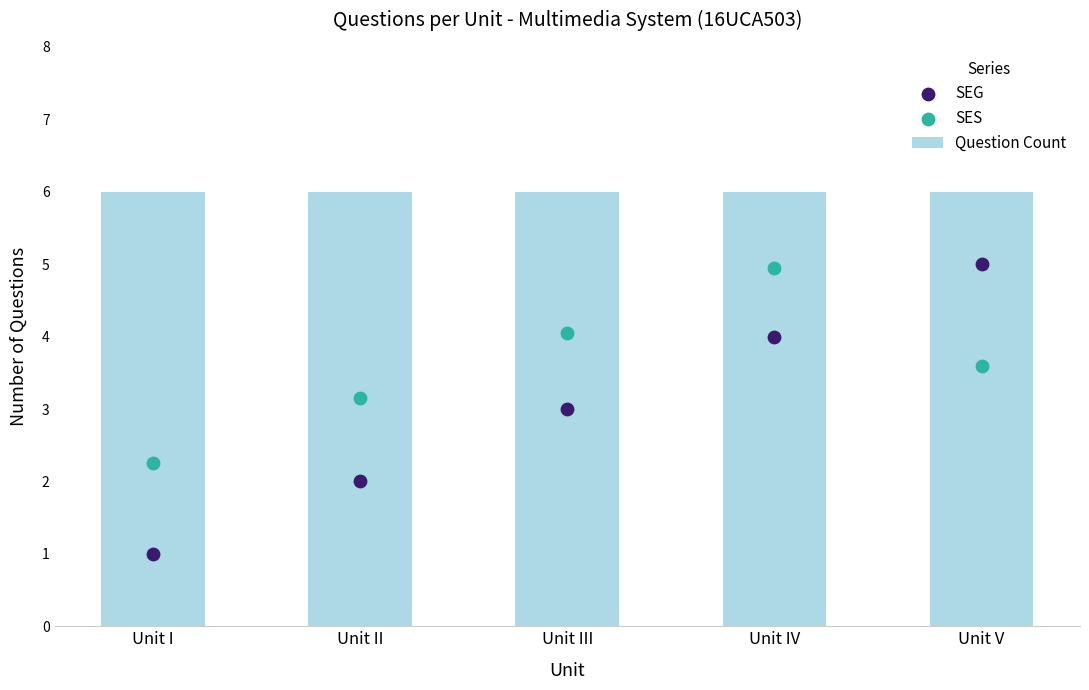

Which series contains the highest Y value?

Question Count